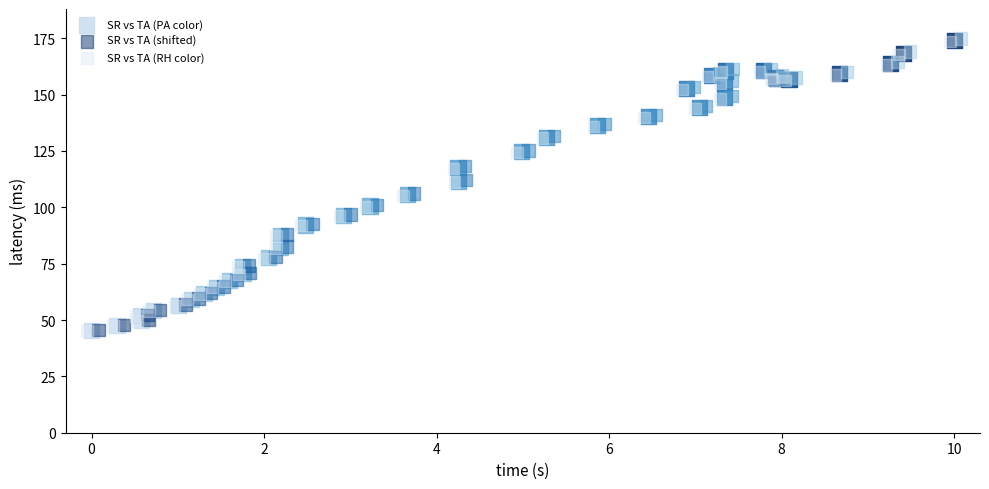

Which series has the widest spread of Y values?

SR vs TA (shifted)